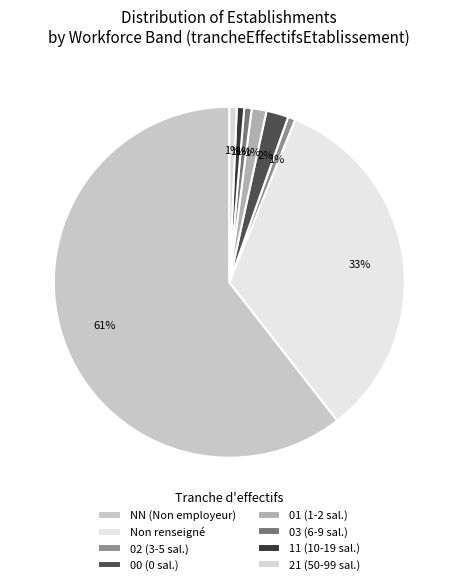

What is the largest slice in the pie chart?

NN (Non employeur)